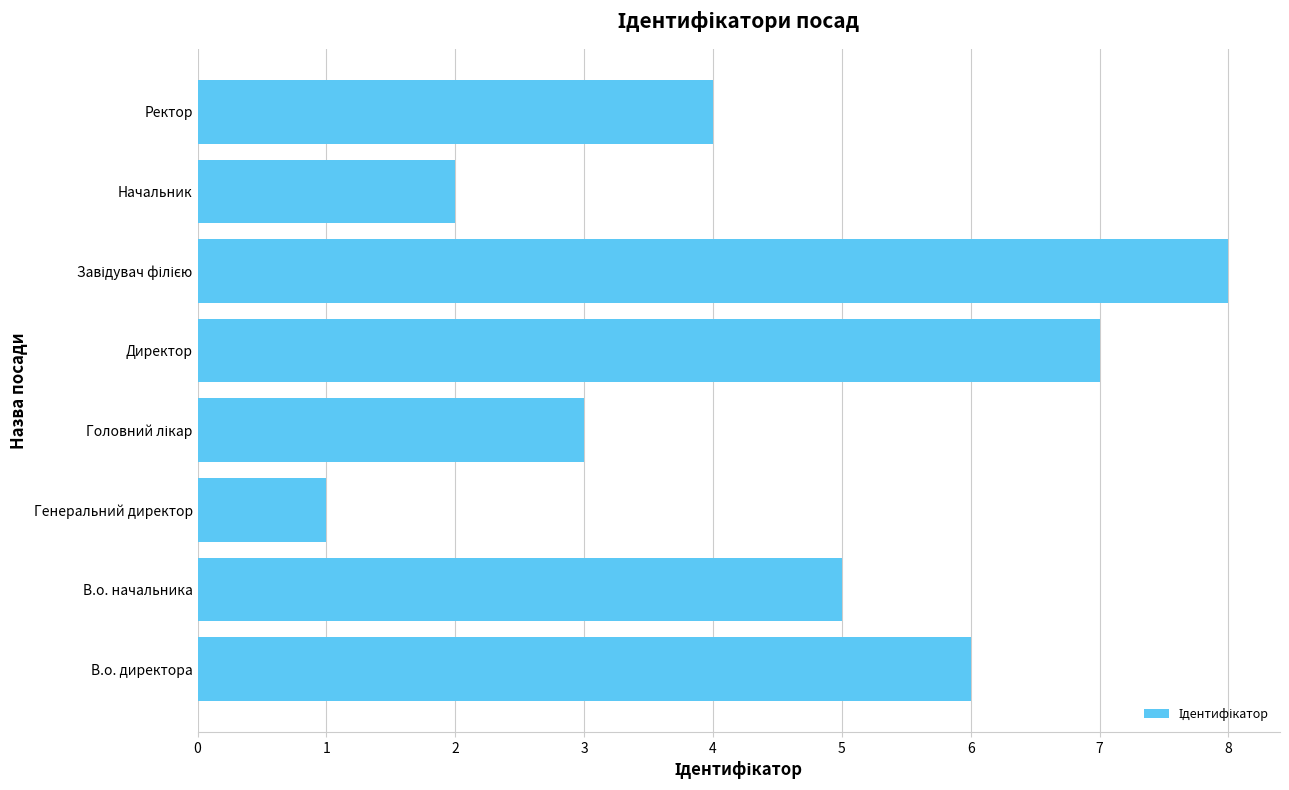

Between Ректор and Начальник, which is larger?

Ректор